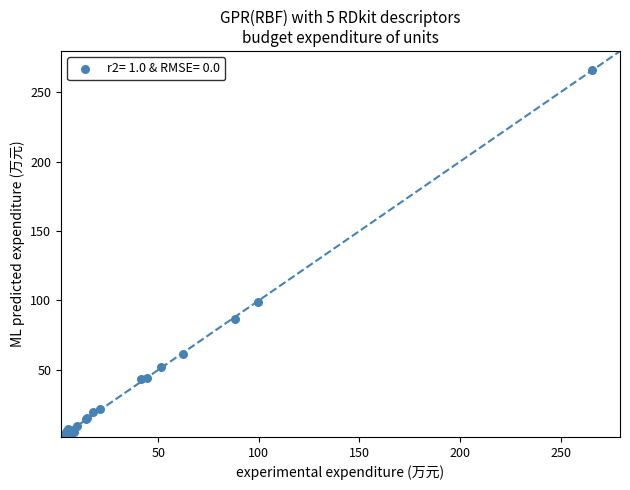

What Y value in the scatter plot is closest to 133?

98.9